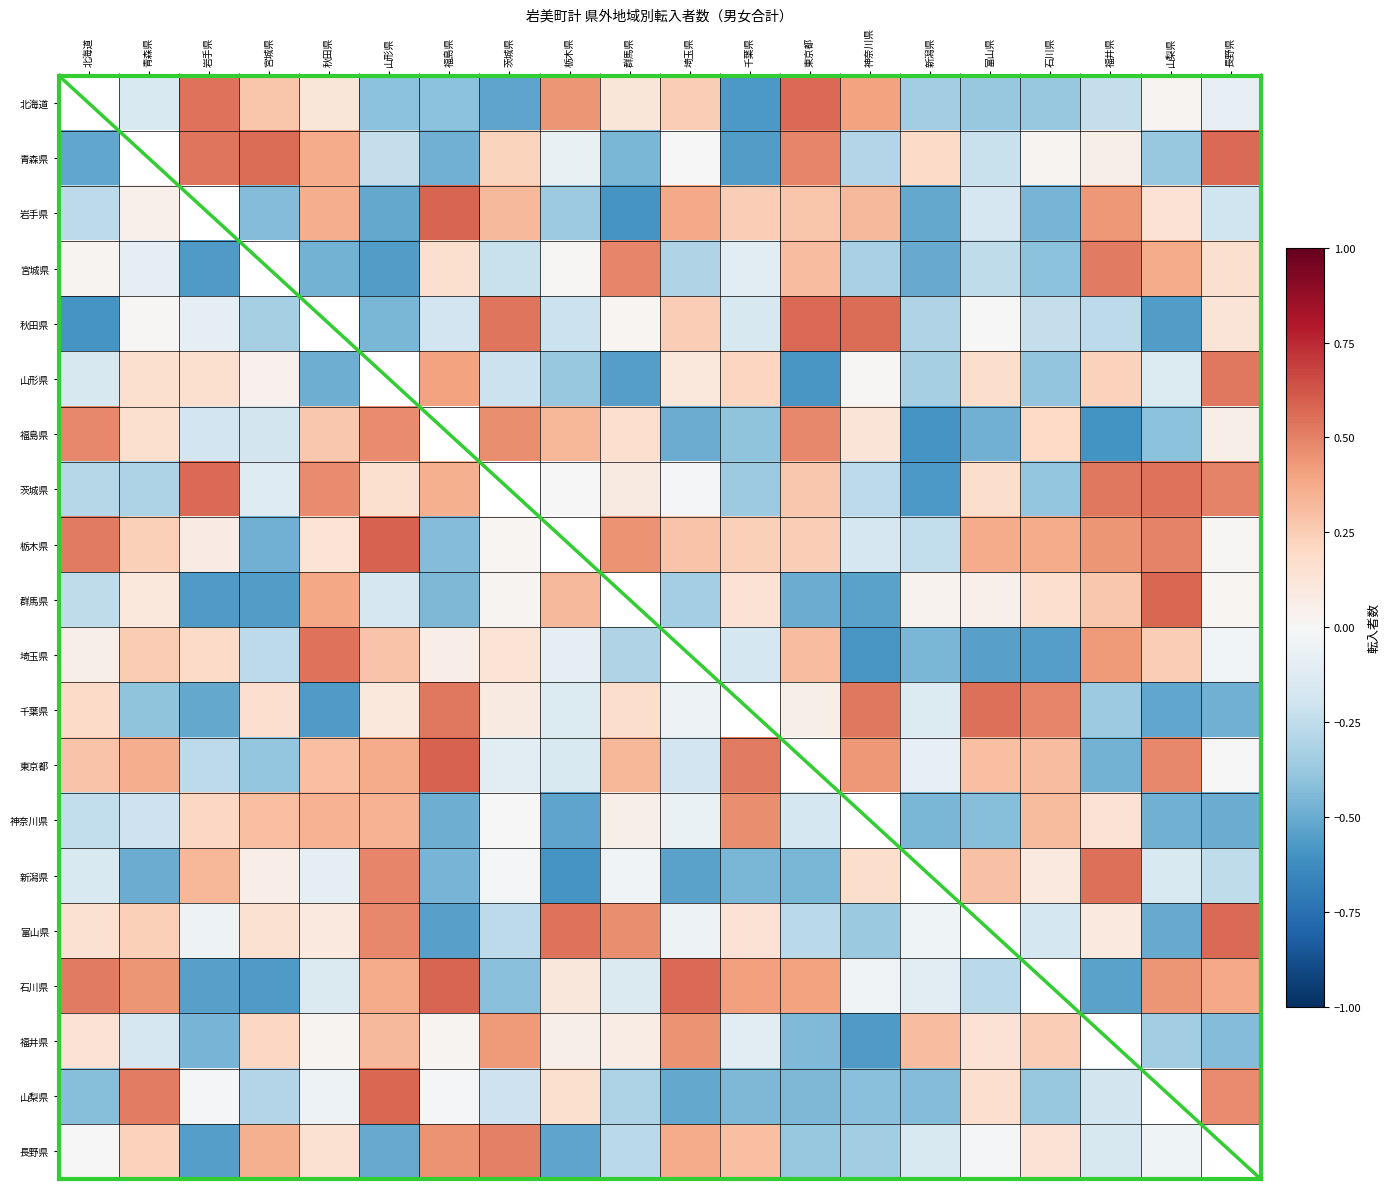

How many data points does each series have?

20